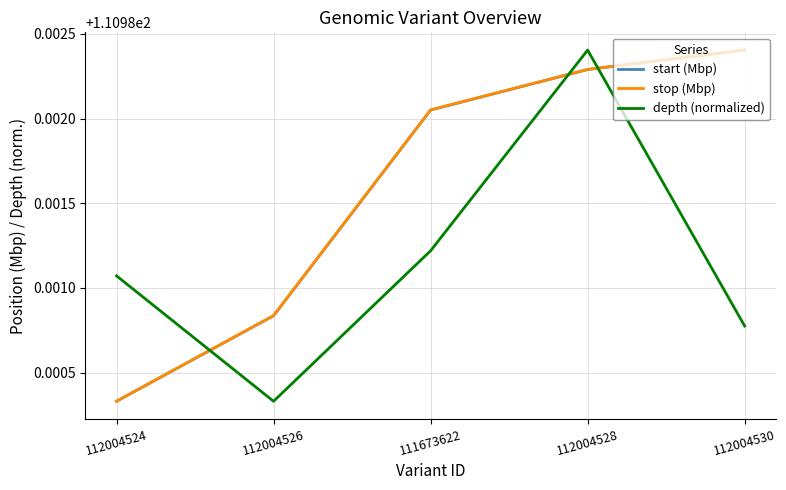

What position from the left is 112004524?

1